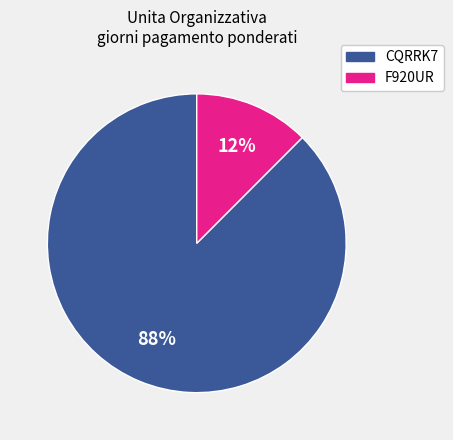

Which category has the biggest portion of the pie?

CQRRK7